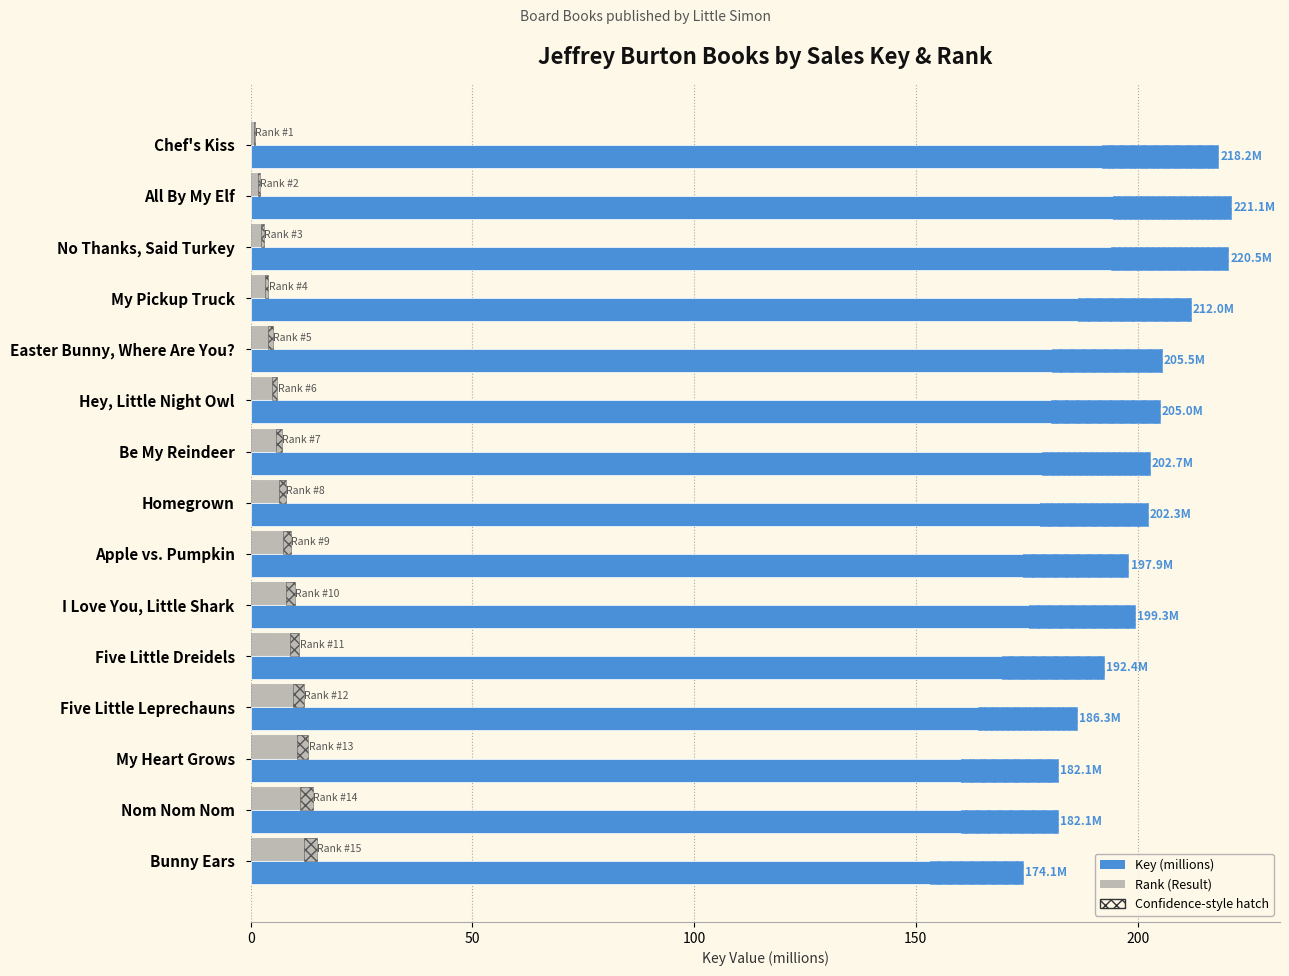

List the series in order of their peak value, lowest first.

Rank (Result), Key (millions)